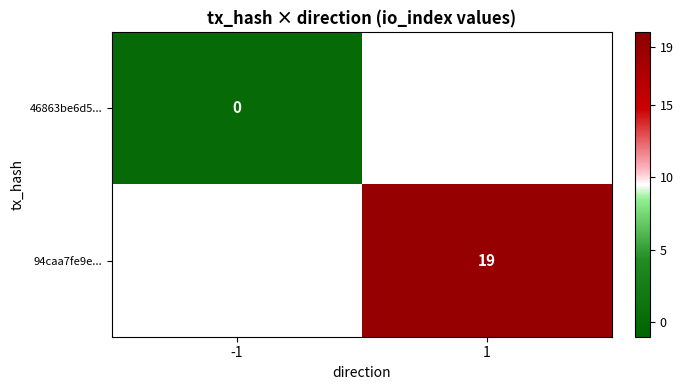

Is it true that 94caa7fe9e... equals 19 at 1?

True